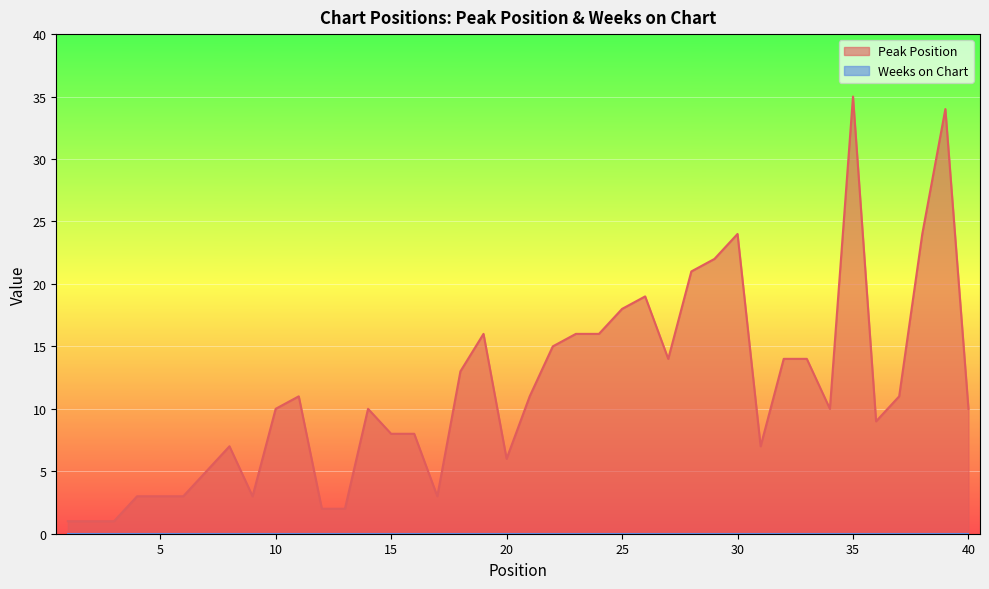

What is the change in value from 8 to 20?

-1